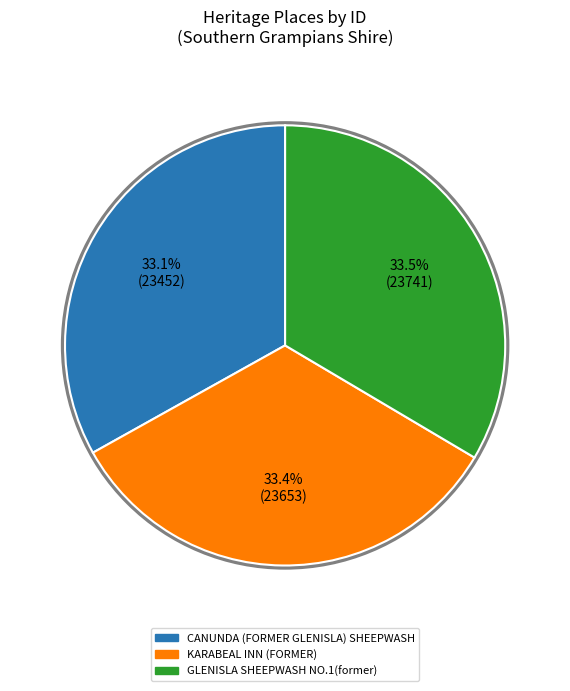

What is the total percentage of KARABEAL INN (FORMER) and CANUNDA (FORMER GLENISLA) SHEEPWASH?

66.5%